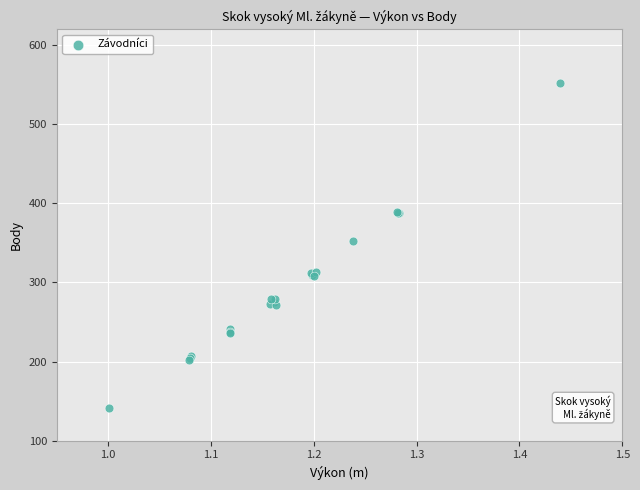

What Y value in the scatter plot is closest to 346?

352.3